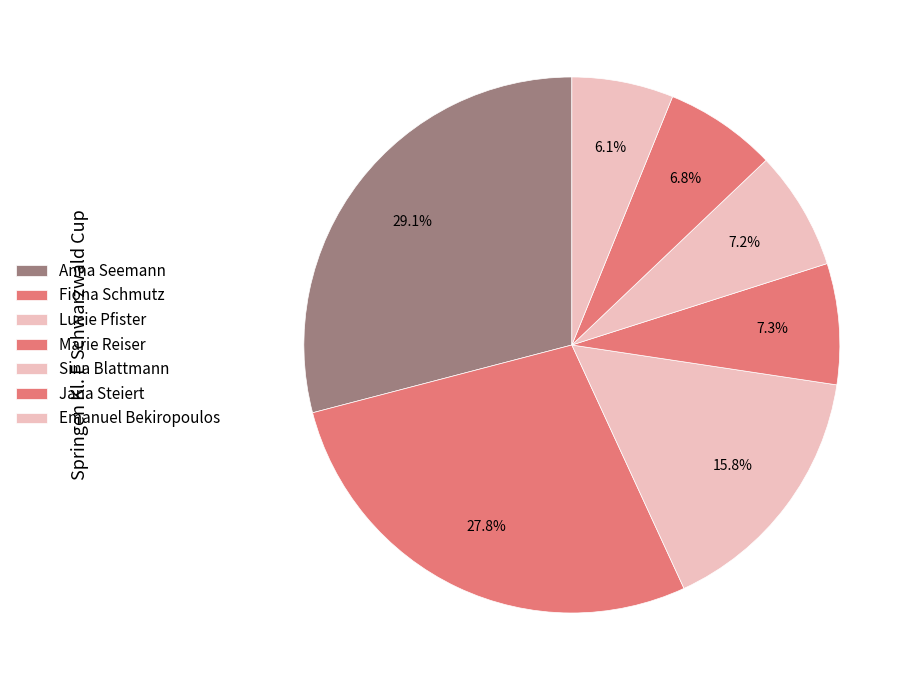

Is Jana Steiert the majority of the pie?

No